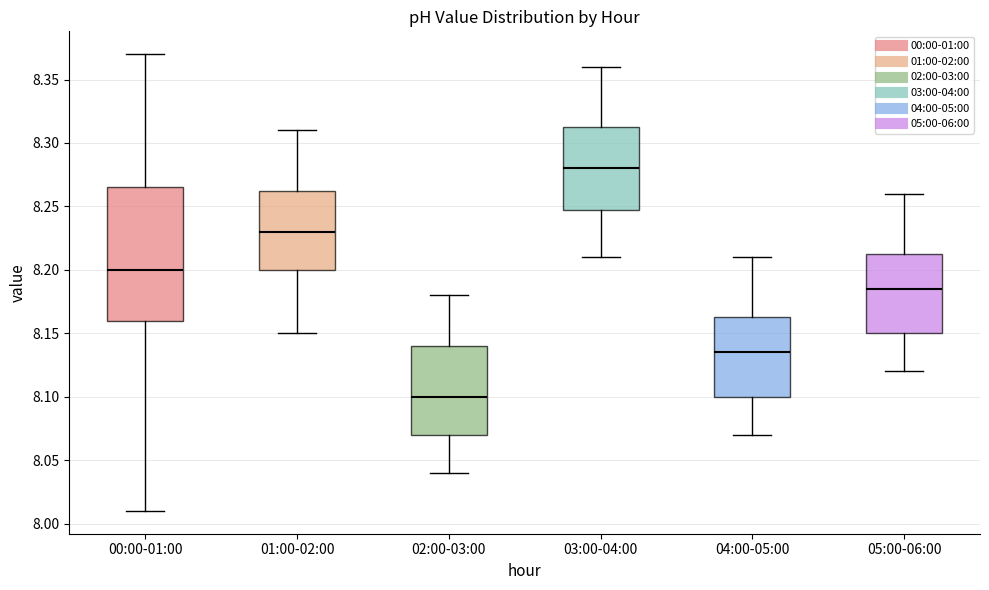

Which box's median line is the lowest?

02:00-03:00